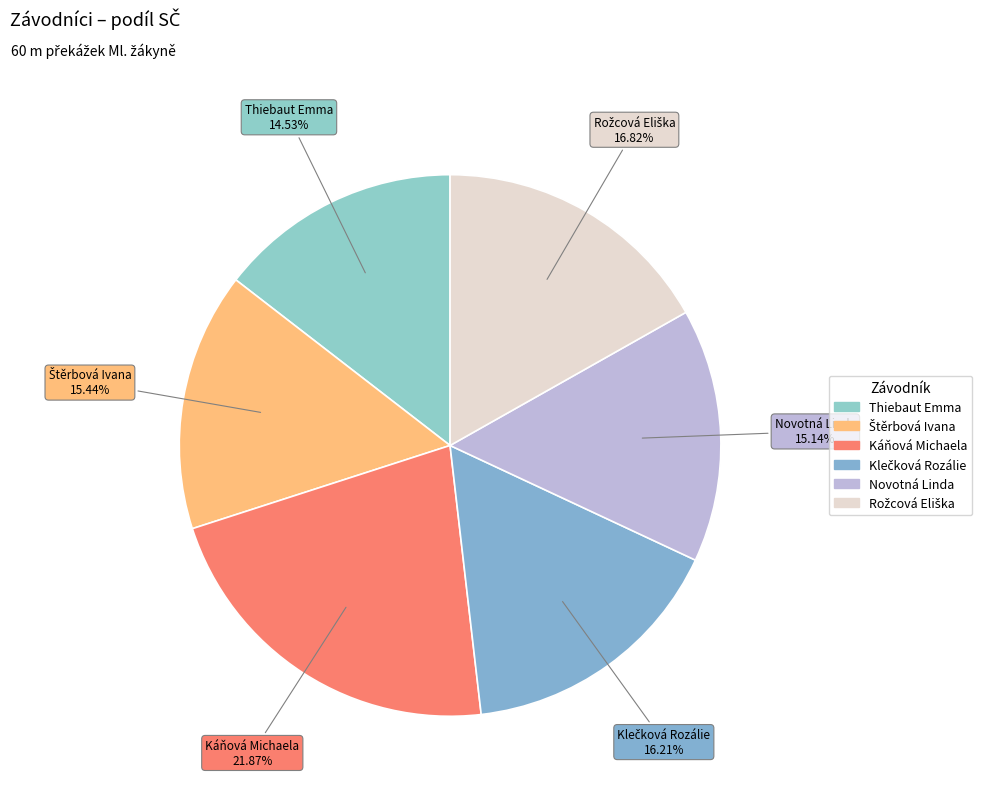

Does Thiebaut Emma account for over 50% of the chart?

No